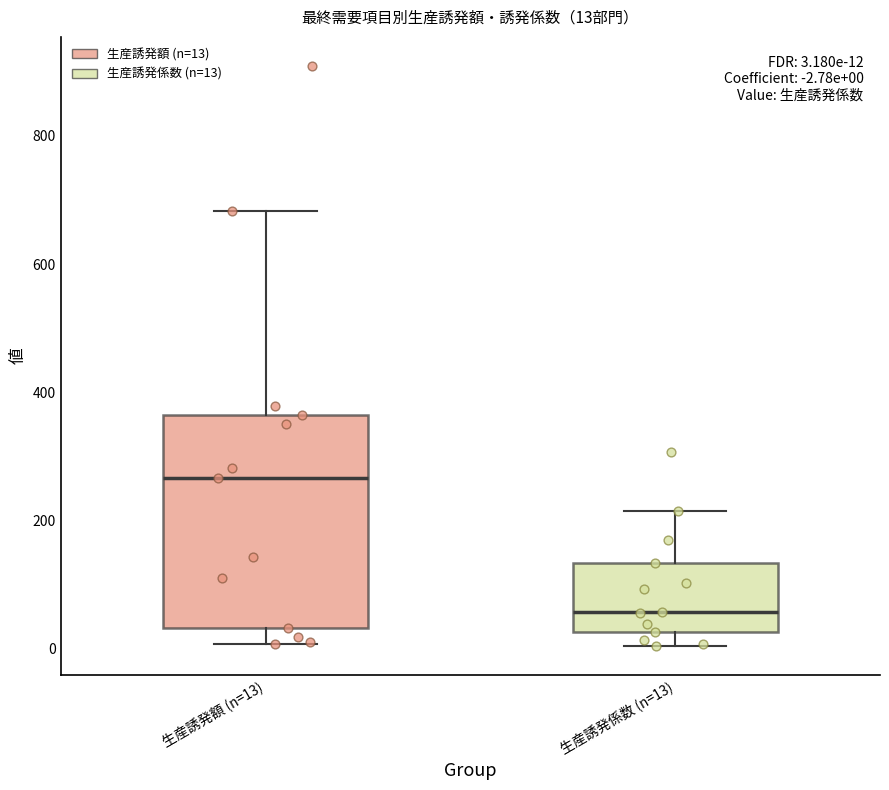

Comparing the boxes themselves (not the whiskers), which one is the tallest?

生産誘発額 (n=13)